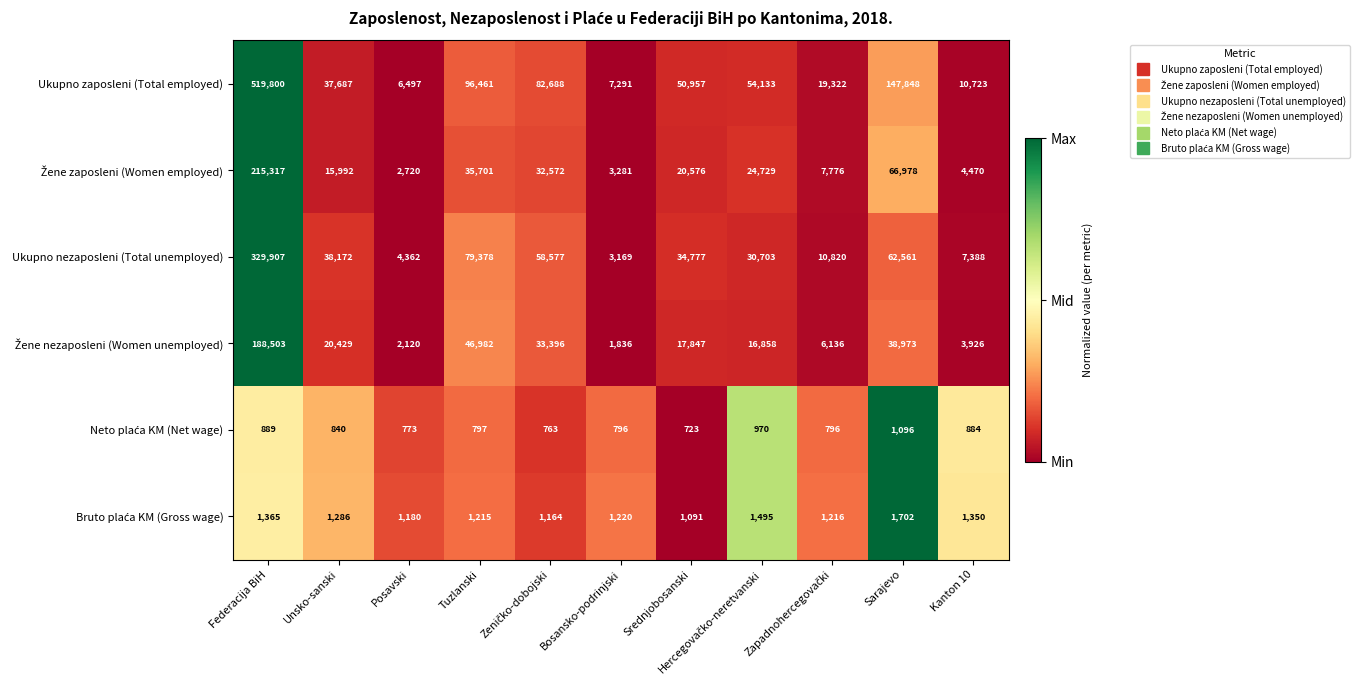

What is the difference between the highest and lowest values at Tuzlanski?

95664